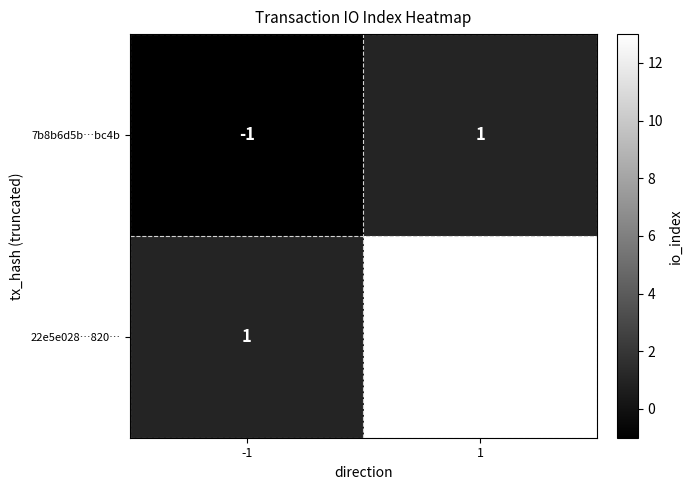

Reading left to right, list all the values displayed in this chart.

7b8b6d5b…bc4b: -1	1
22e5e028…820…: 1	13